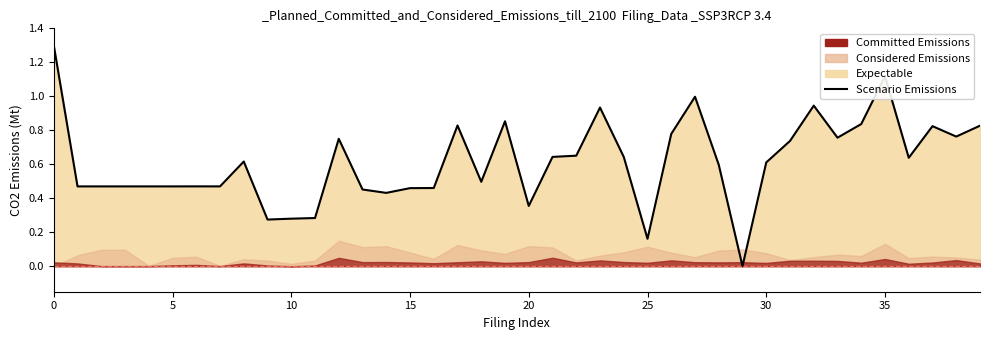

Where is the data nearest to the value 0?

29